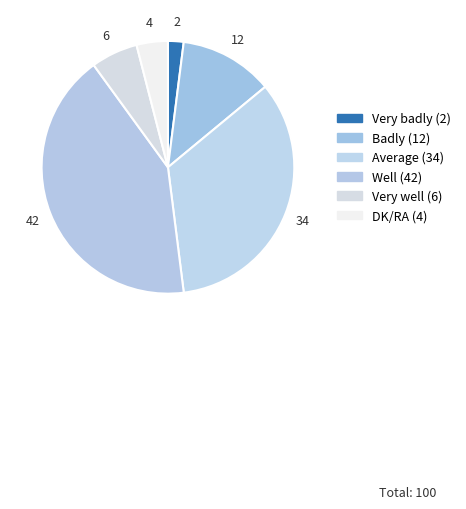

How many segments does this pie chart have?

6